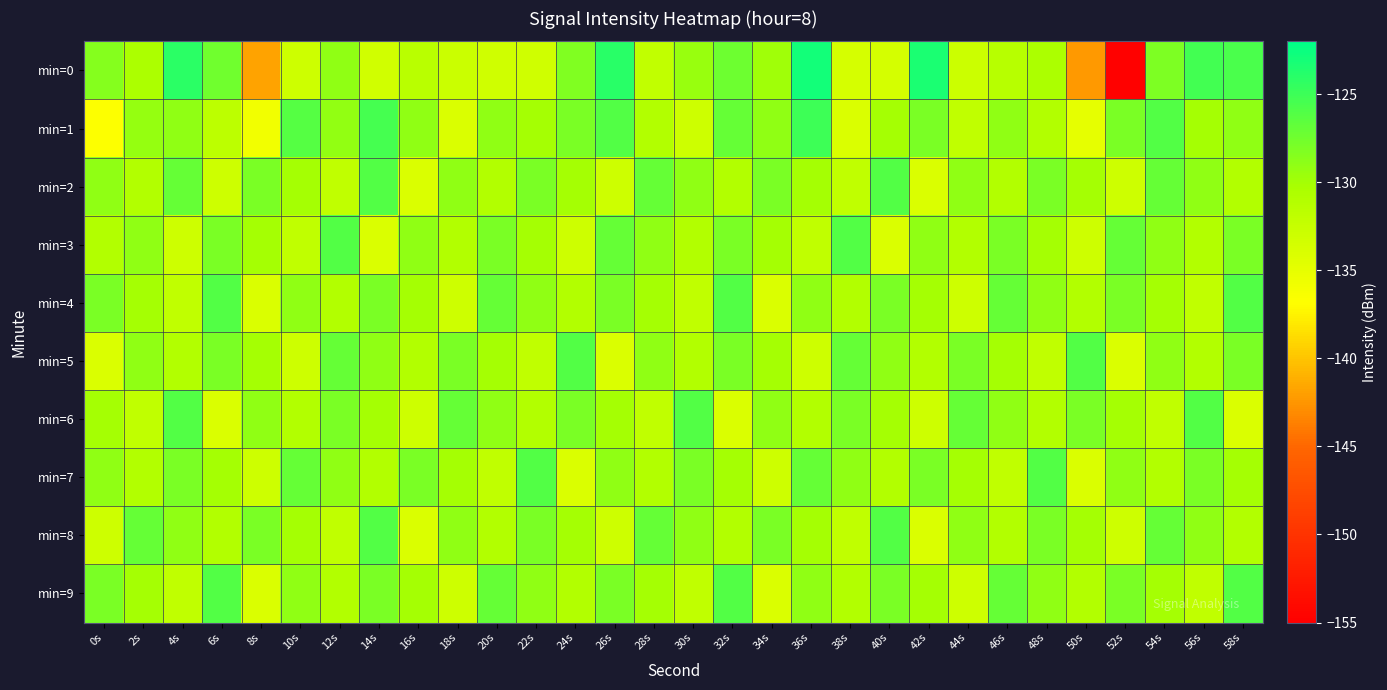

Rank the series by their maximum value, from lowest to highest.

min=2, min=3, min=4, min=5, min=6, min=7, min=8, min=9, min=1, min=0